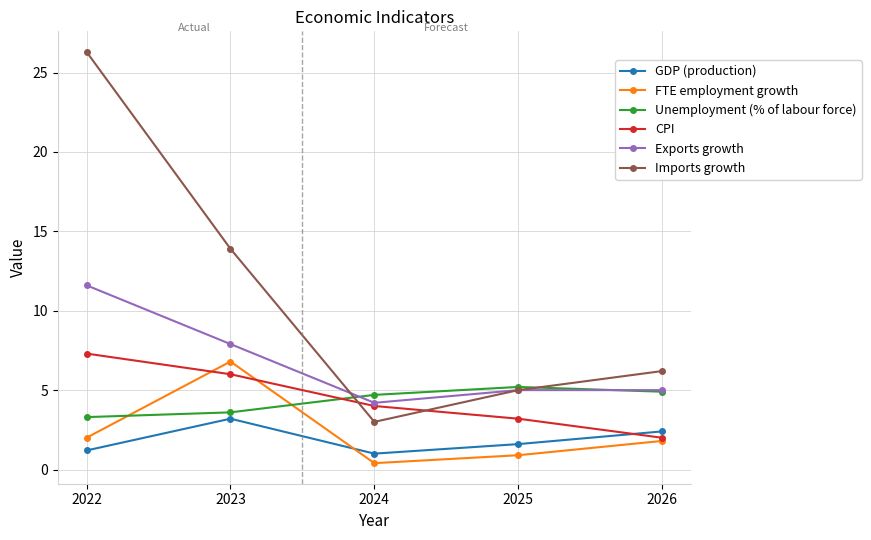

Is the value of Exports growth at 2026 greater than the value of FTE employment growth at 2023?

No